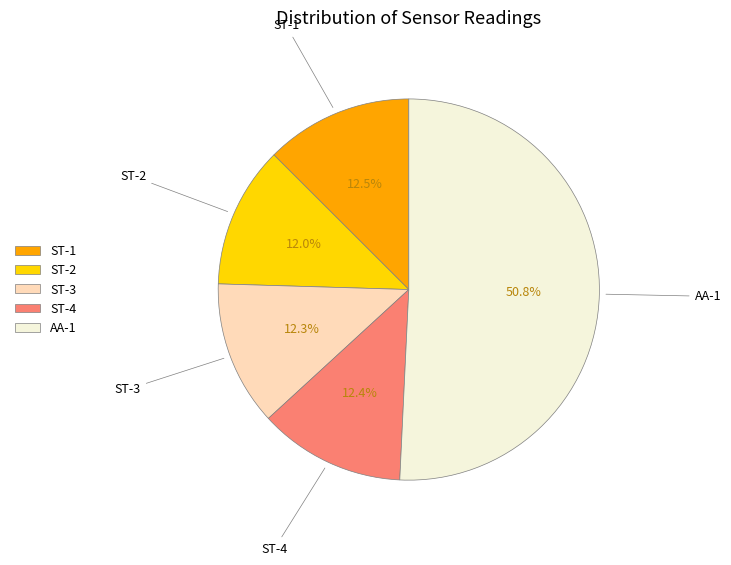

Approximately how many times larger is the value at AA-1 compared to ST-3?

4.1